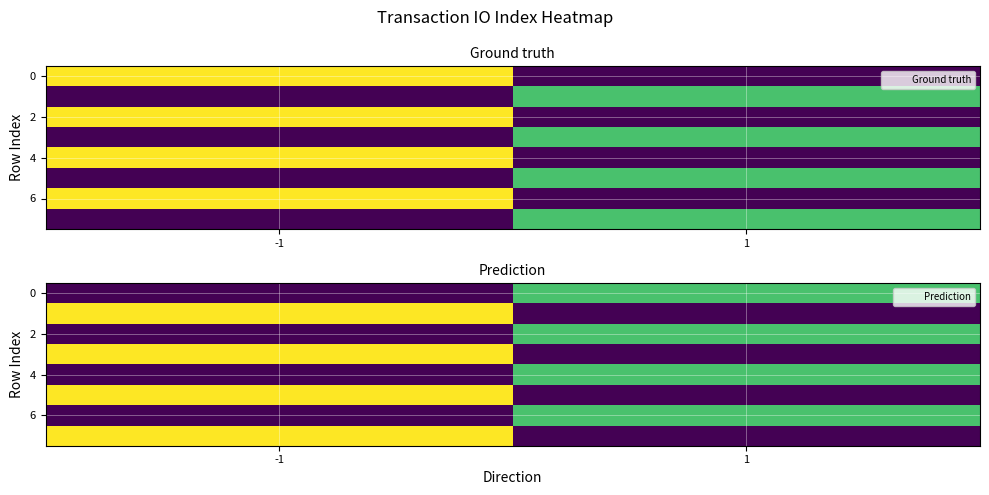

Which category has the highest value in the 4 series?

1